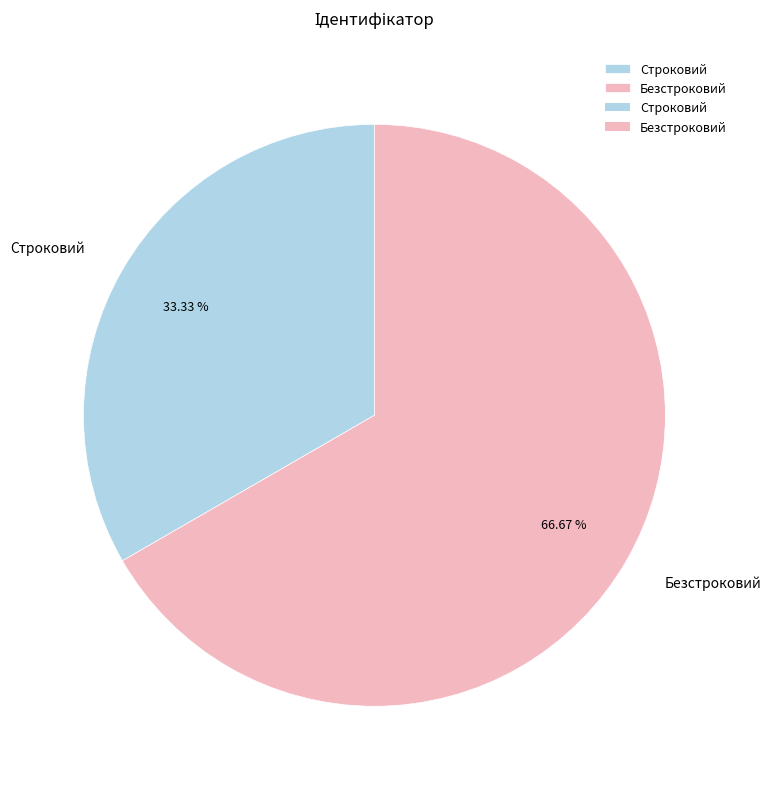

What percentage is the Строковий slice, to the nearest percent?

33%